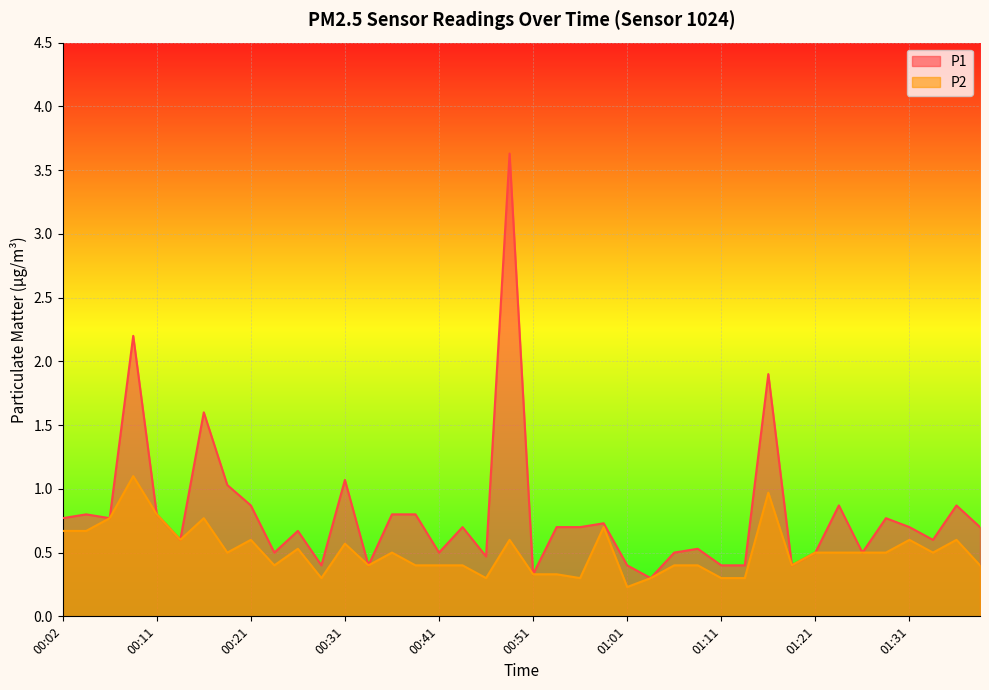

Between 01:13 and 01:11, which is larger?

01:13